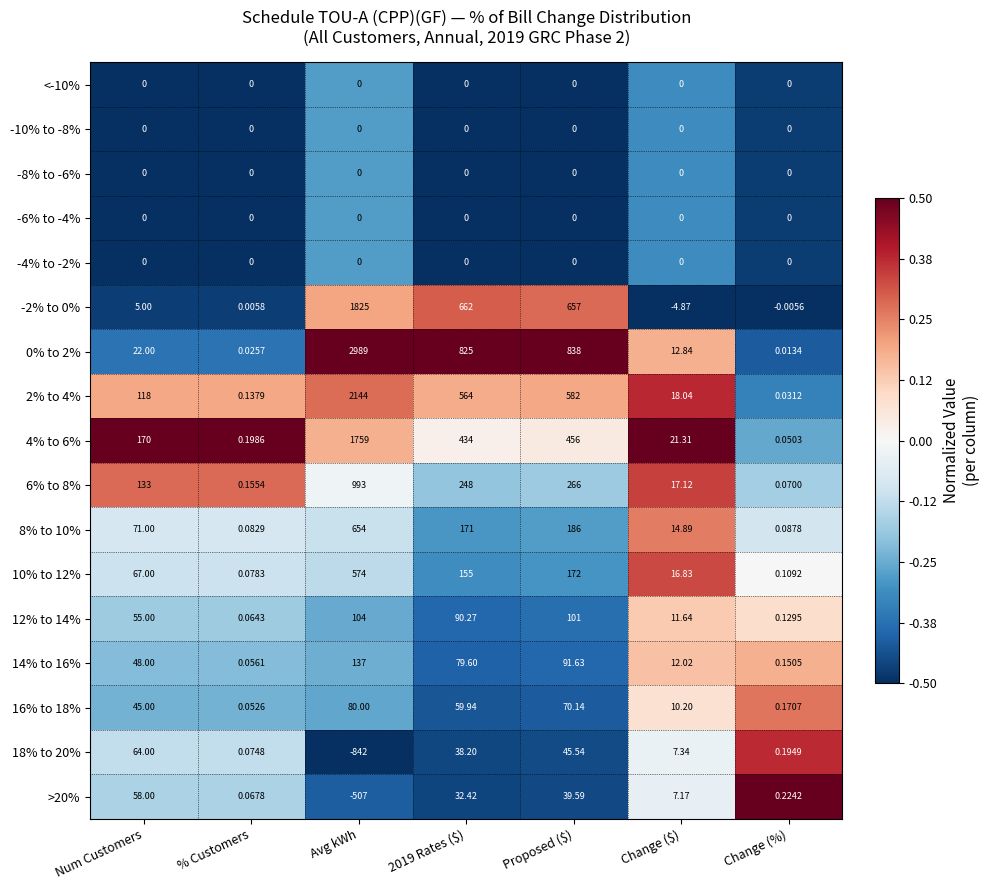

What is the greatest value displayed?

2989.0